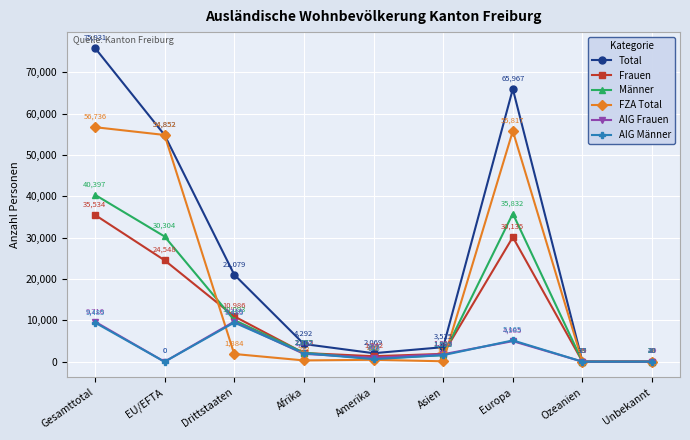

What position from the left is Drittstaaten?

3